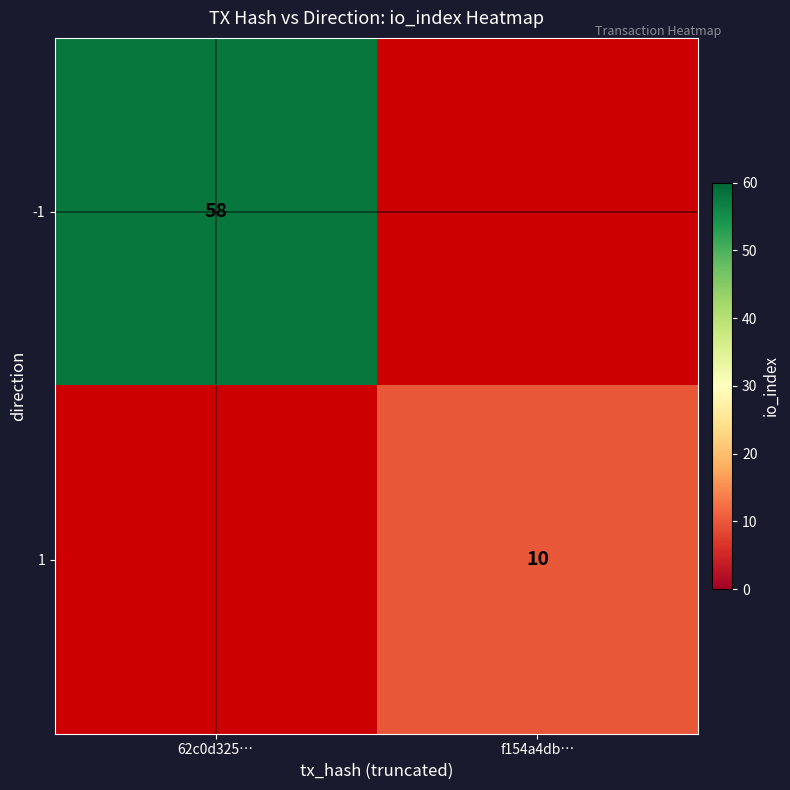

Between f154a4db… and 62c0d325…, which is larger?

62c0d325…